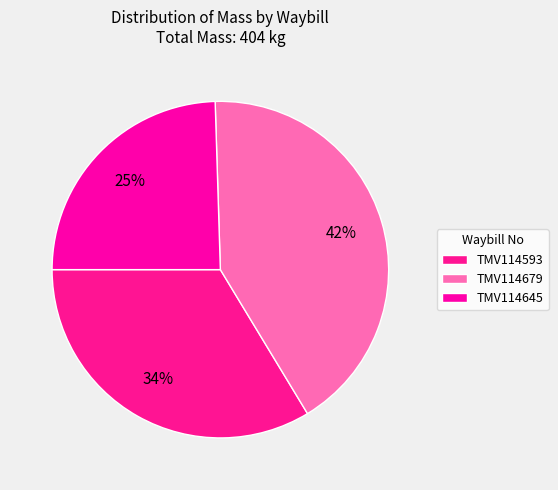

To the nearest percent, what percentage of the pie is TMV114645?

25%